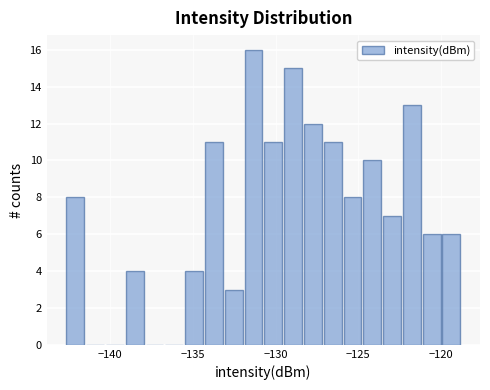

Read against the x-axis, roughly where is the centre of the tallest bar?

-131.5